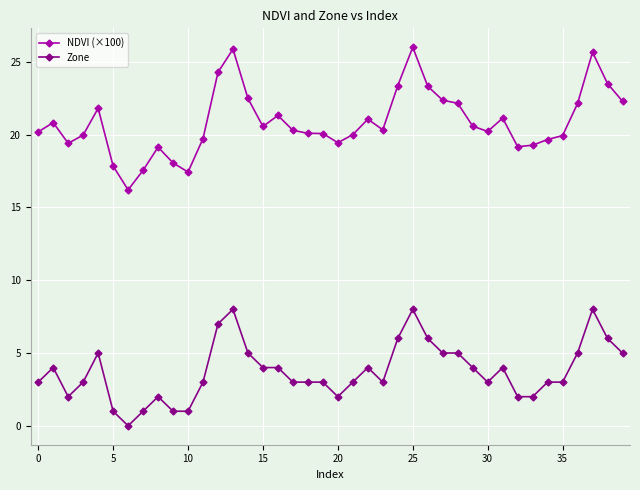

Does the chart display data point markers on the line(s)?

Yes